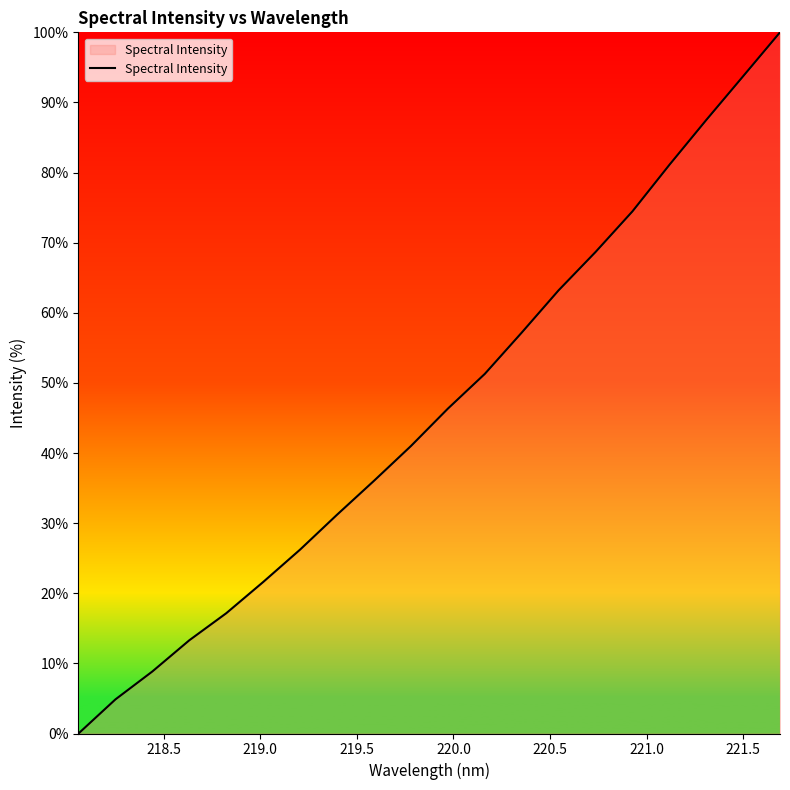

What is the maximum value shown in the chart?

100.0